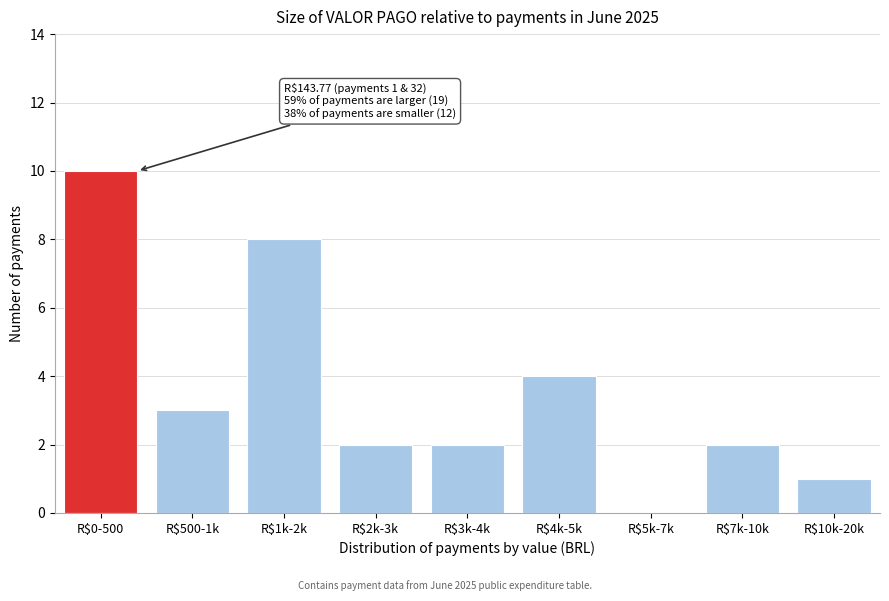

Which category has the highest value across all series?

R$0-500